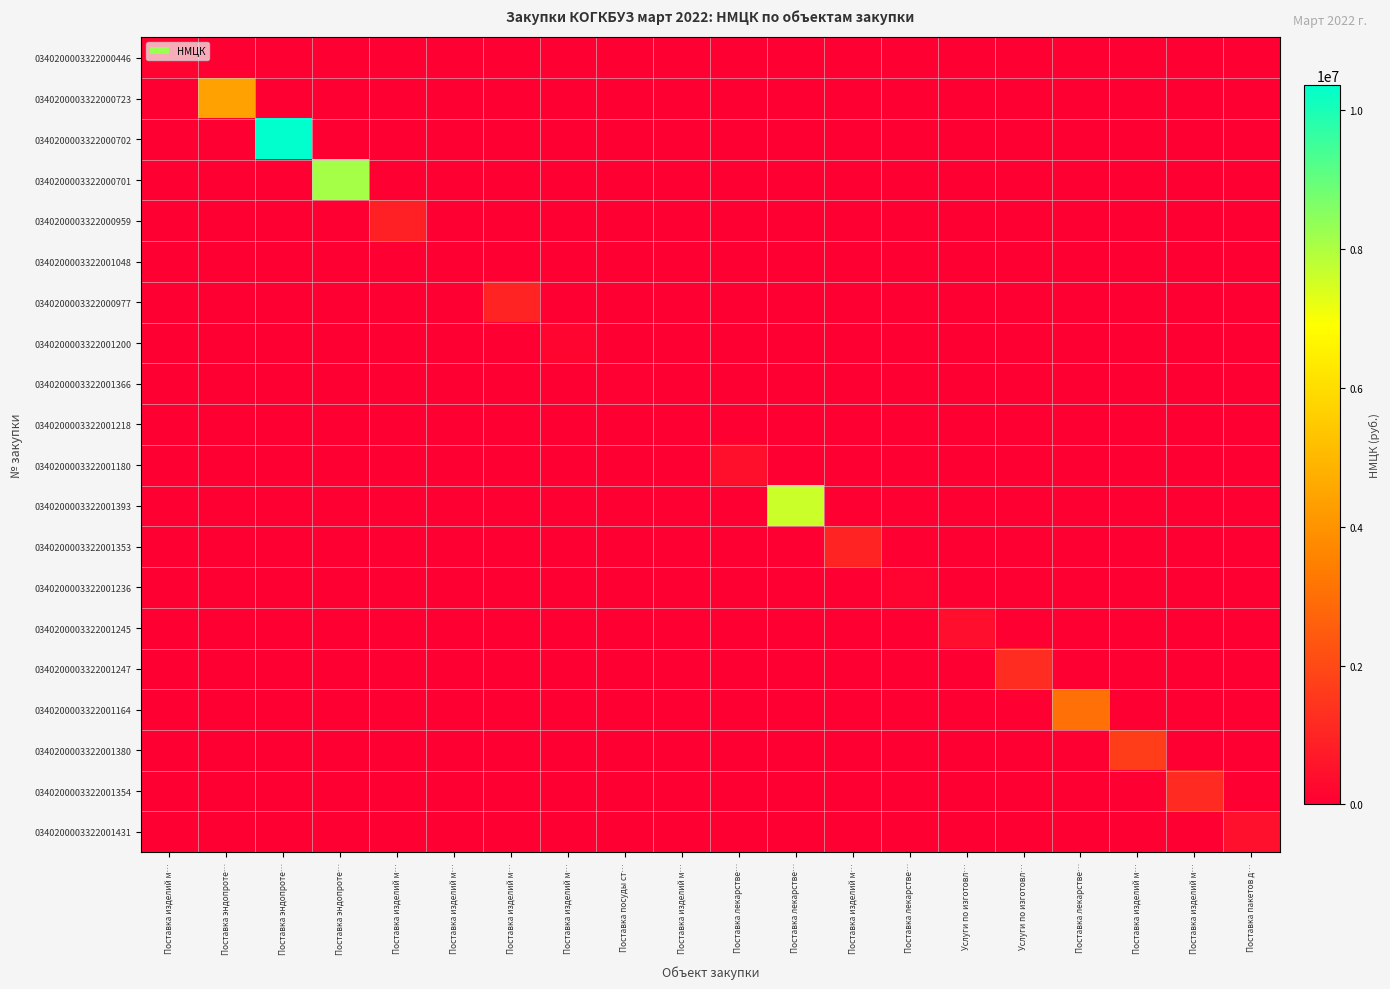

At how many categories does at least one series exceed 6238777?

3